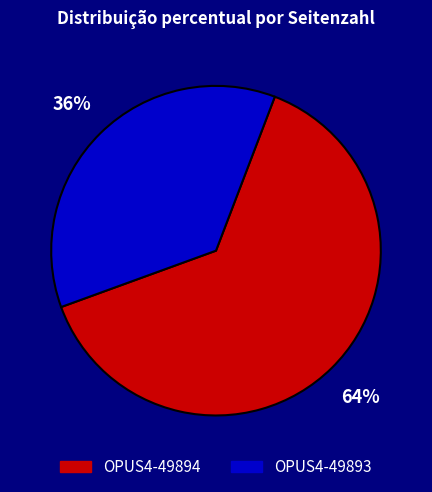

To the nearest percent, what is the average slice percentage?

50%